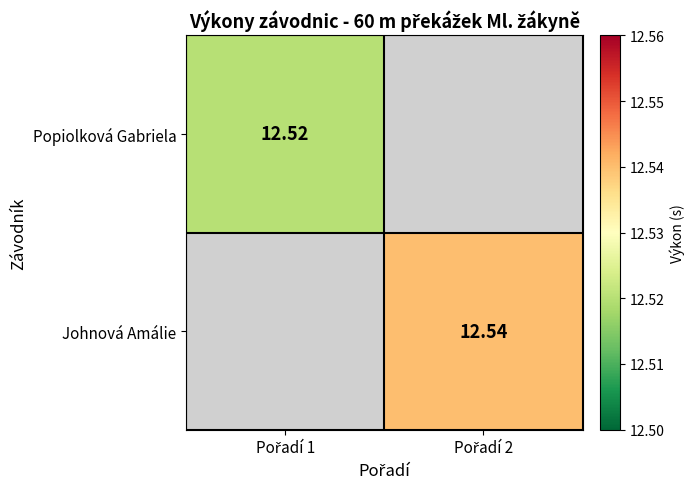

How many values in Popiolková Gabriela are above zero?

1